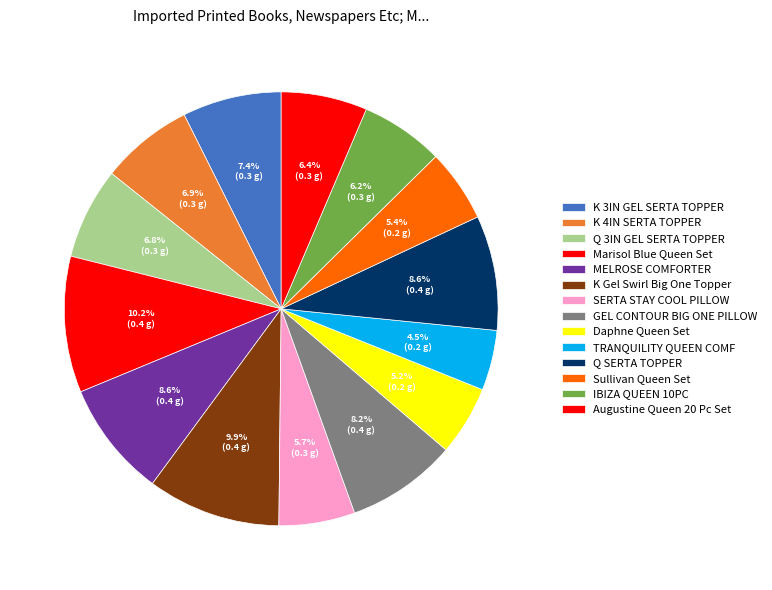

How many segments does this pie chart have?

14